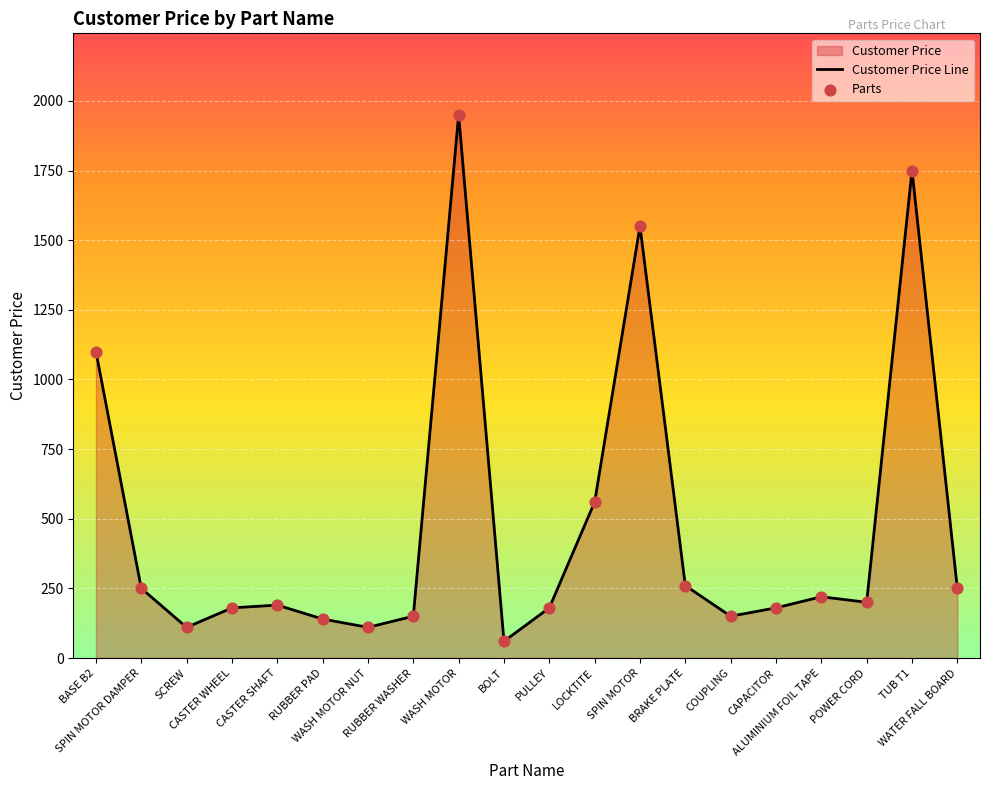

Which series has the largest total across all categories?

Customer Price Line